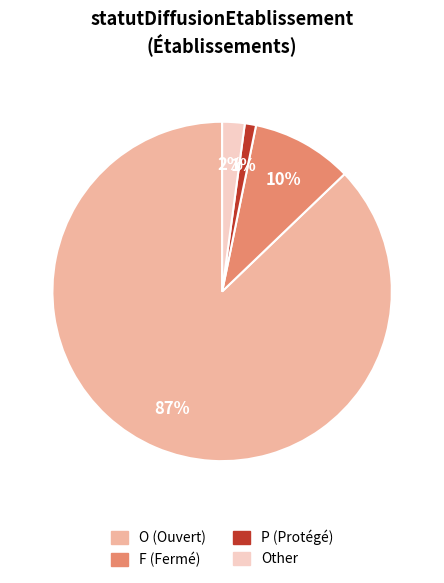

To the nearest percent, what is the difference between the largest and smallest slice percentages?

86%